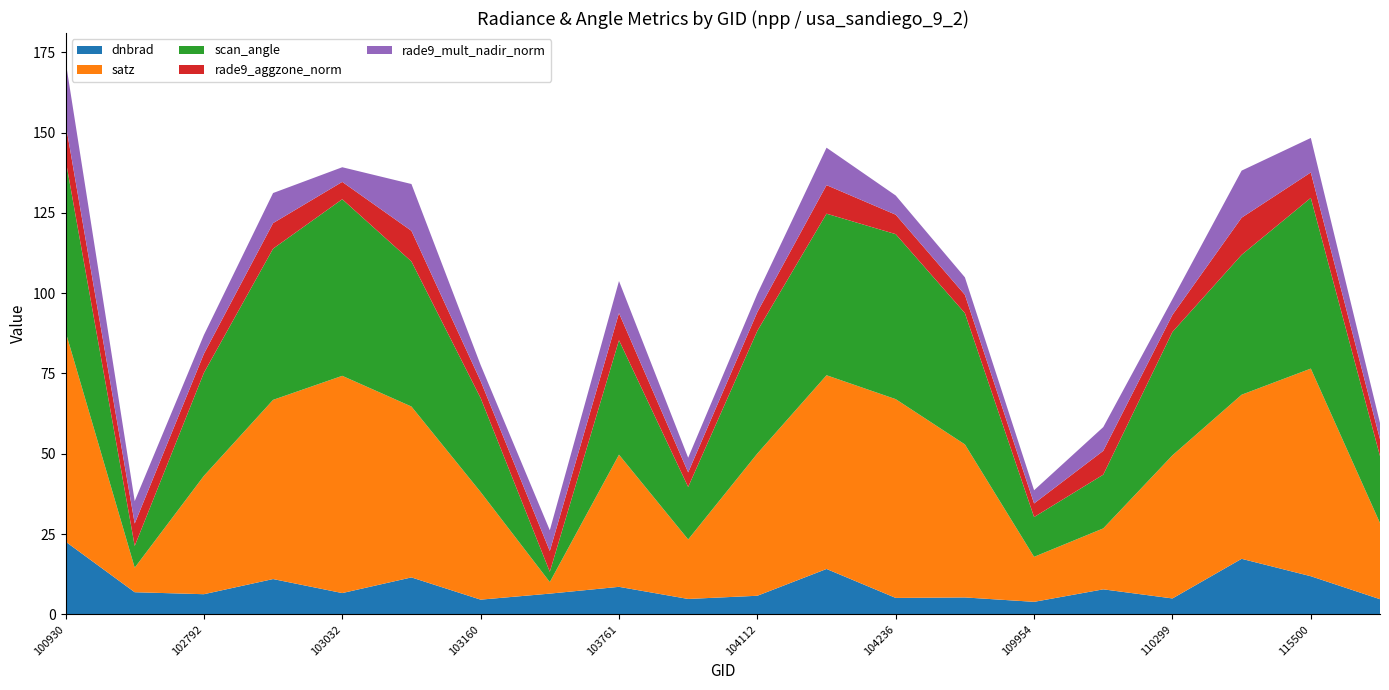

At which category is the sum across all series the highest?

100930